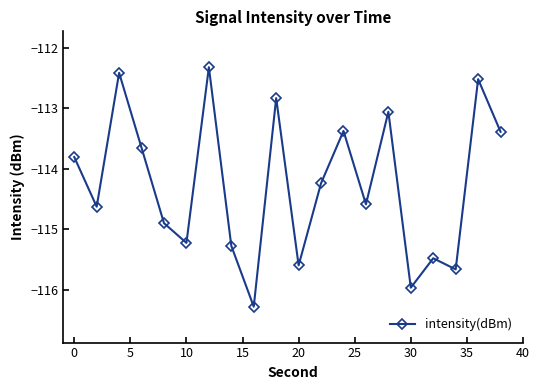

Reading left to right, list all the values displayed in this chart.

-113.8	-114.6	-112.4	-113.7	-114.9	-115.2	-112.3	-115.3	-116.3	-112.8	-115.6	-114.2	-113.4	-114.6	-113.1	-116.0	-115.5	-115.7	-112.5	-113.4